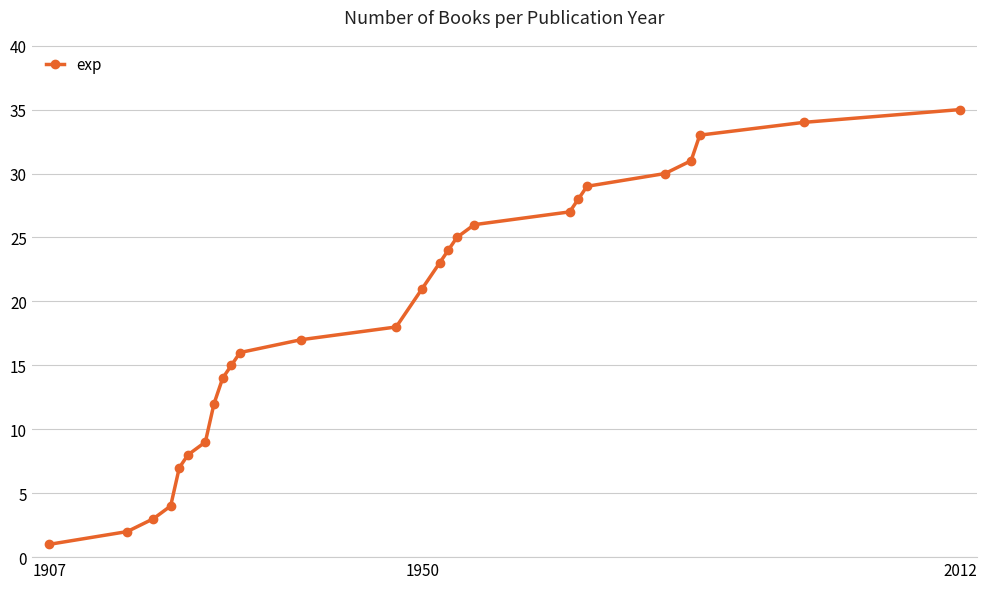

What is the value of the 5th point from the left?

7